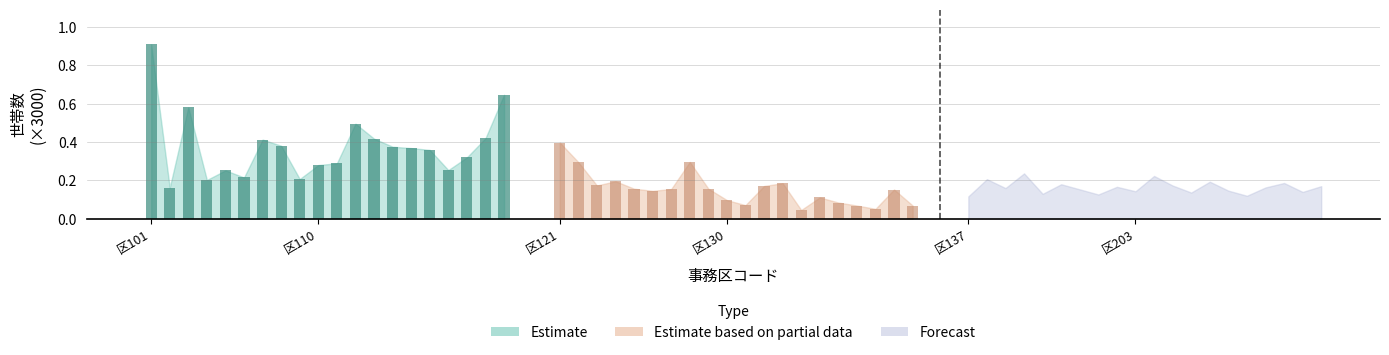

Which series has the largest total across all categories?

Estimate